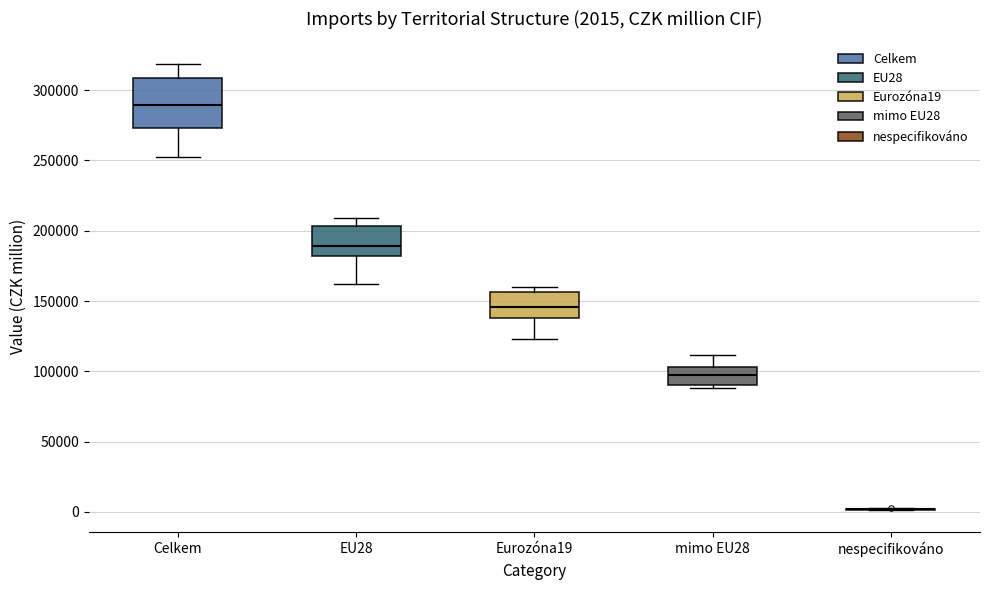

Which box is the tallest, from its lower edge to its upper edge?

Celkem